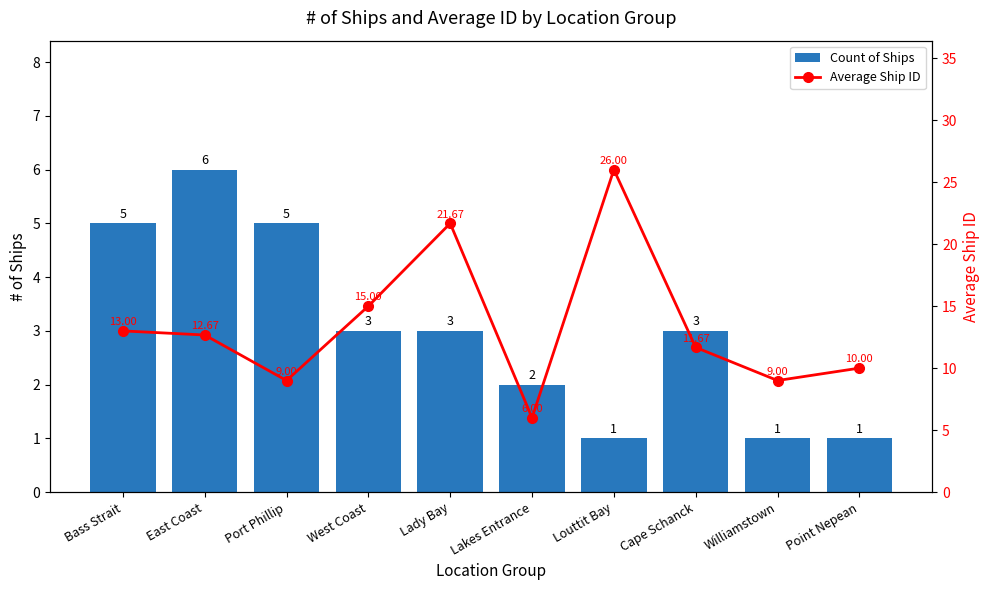

What is the total value across all series at Williamstown?

10.0